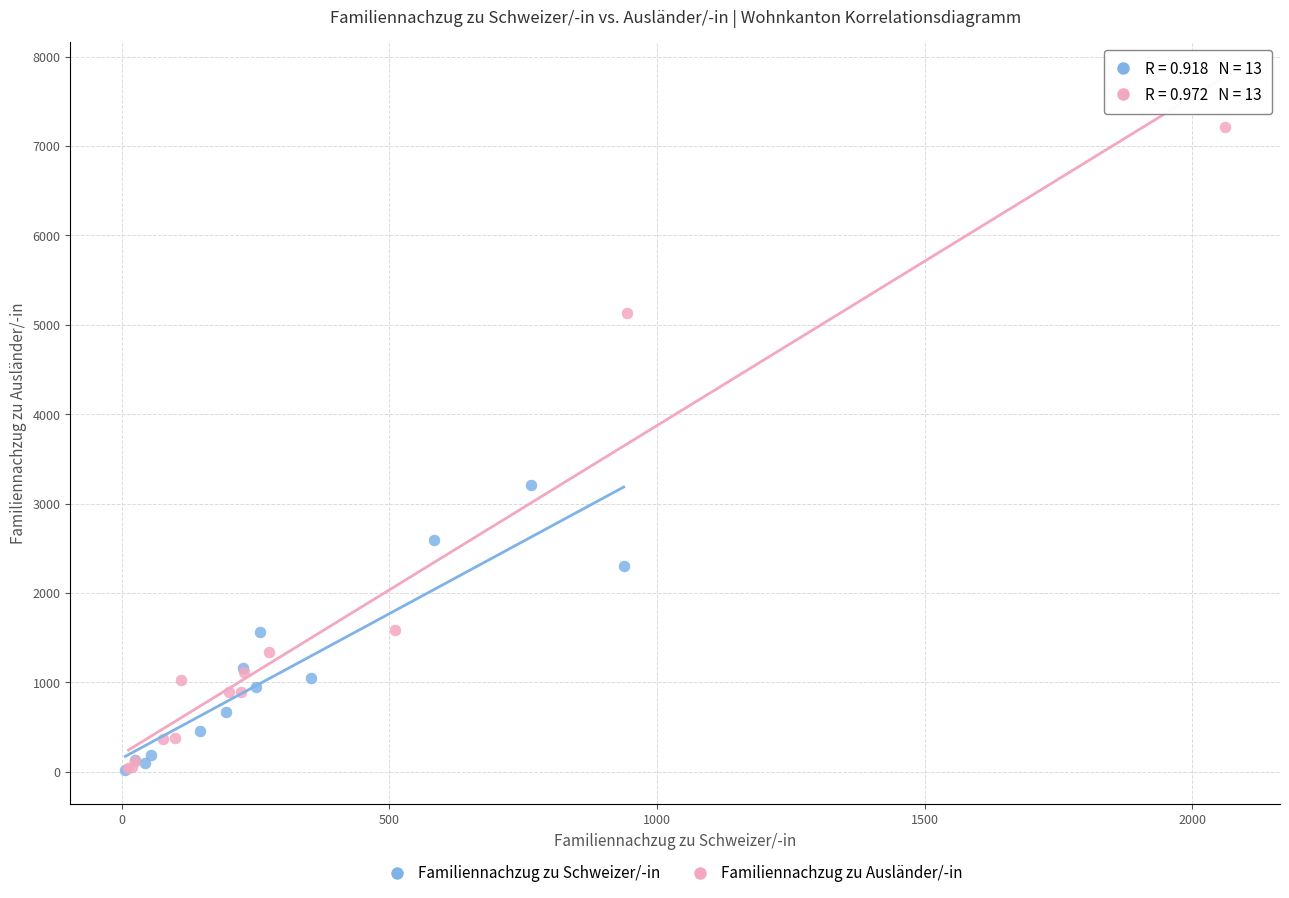

Which series contains the highest Y value?

Familiennachzug zu Ausländer/-in